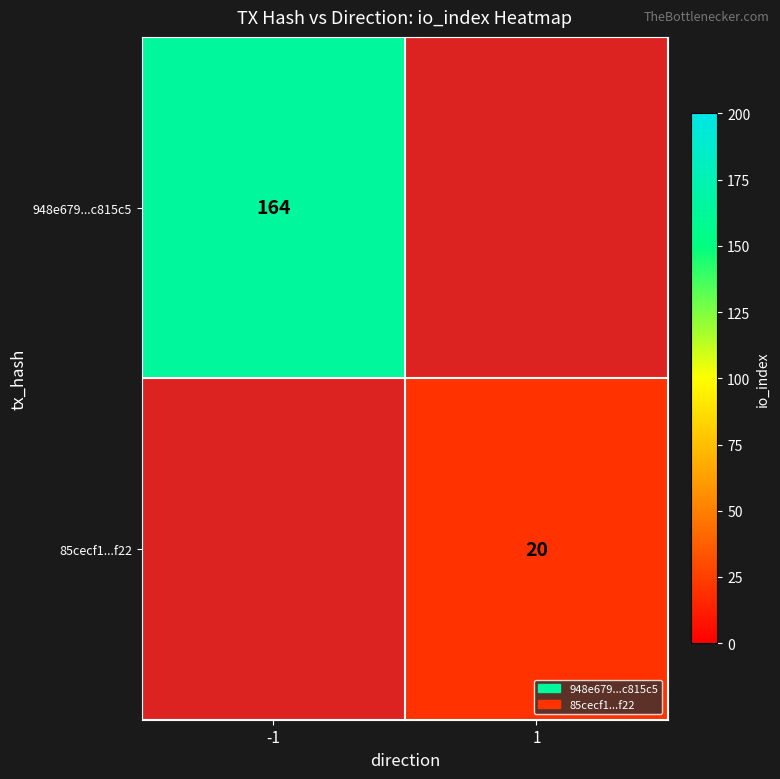

The value of 85cecf1...f22 at 1 is 12. True or false?

False